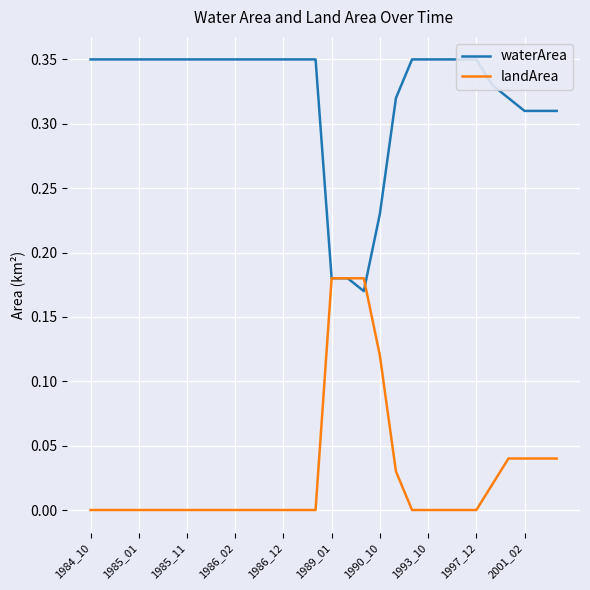

True or false: waterArea and landArea cross at least once.

True